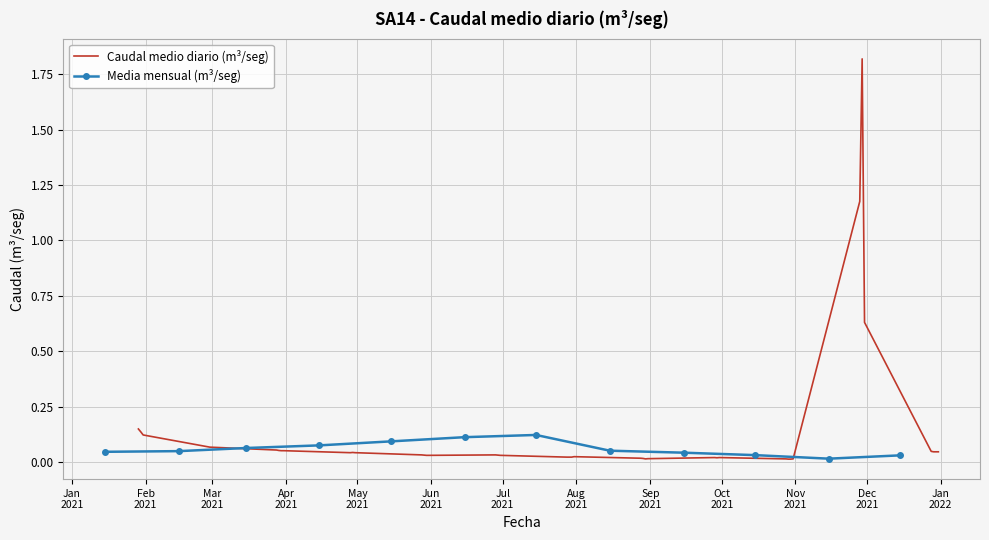

What is the value of the 6th point from the left?

0.1